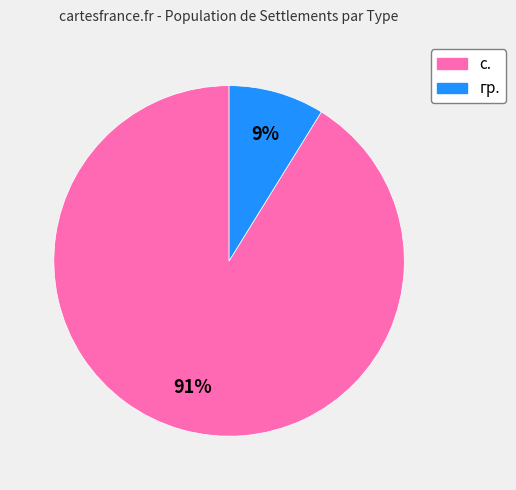

How many segments does this pie chart have?

2